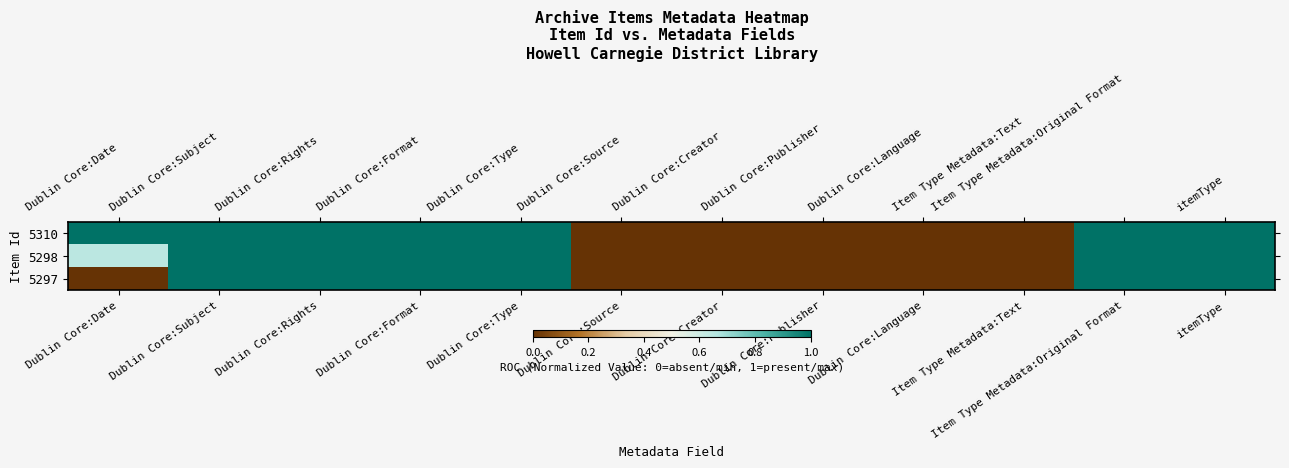

At how many categories does at least one series exceed 0?

7